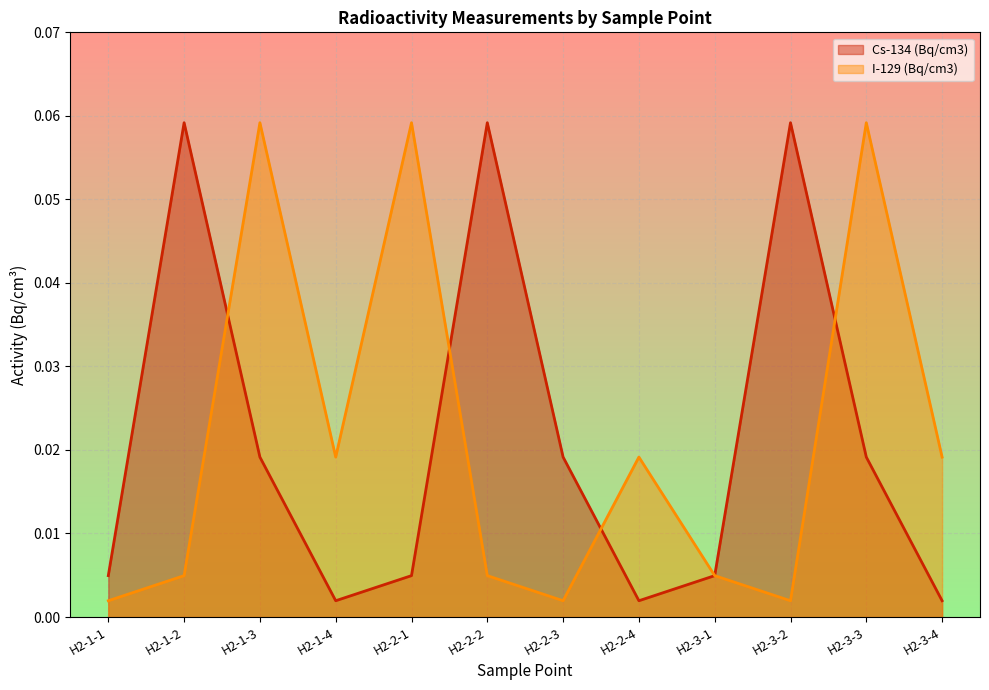

What is the label of the 7th point from the left?

H2-2-3